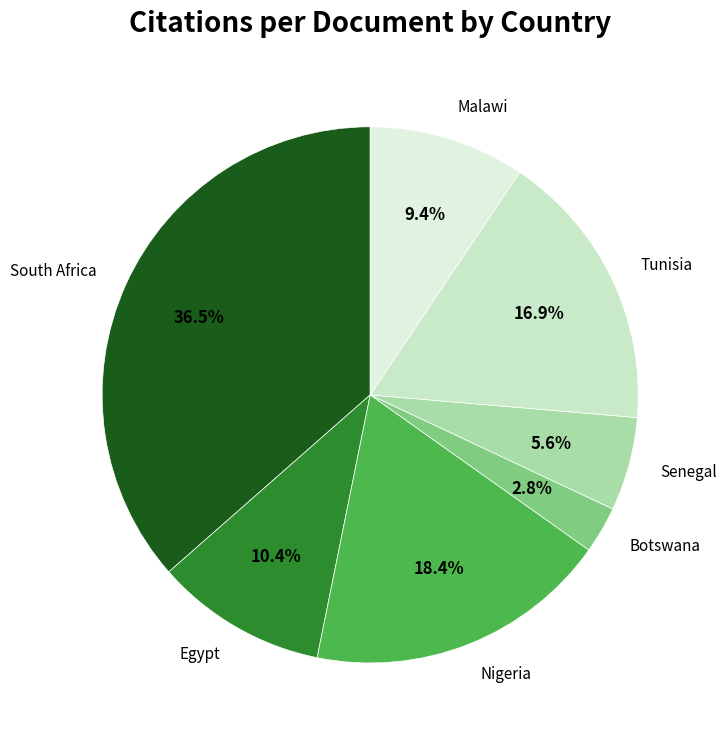

Count the number of slices in the pie.

7